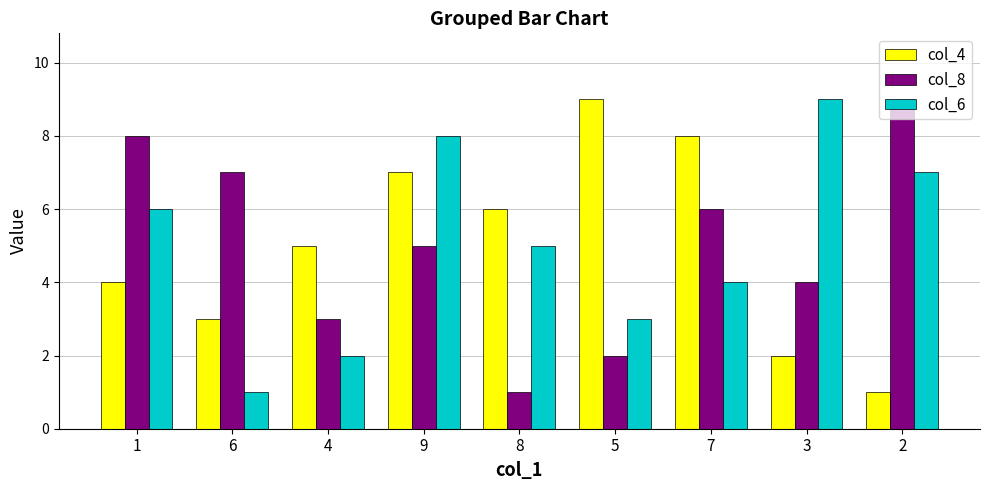

What is the sum of all col_8 values?

45